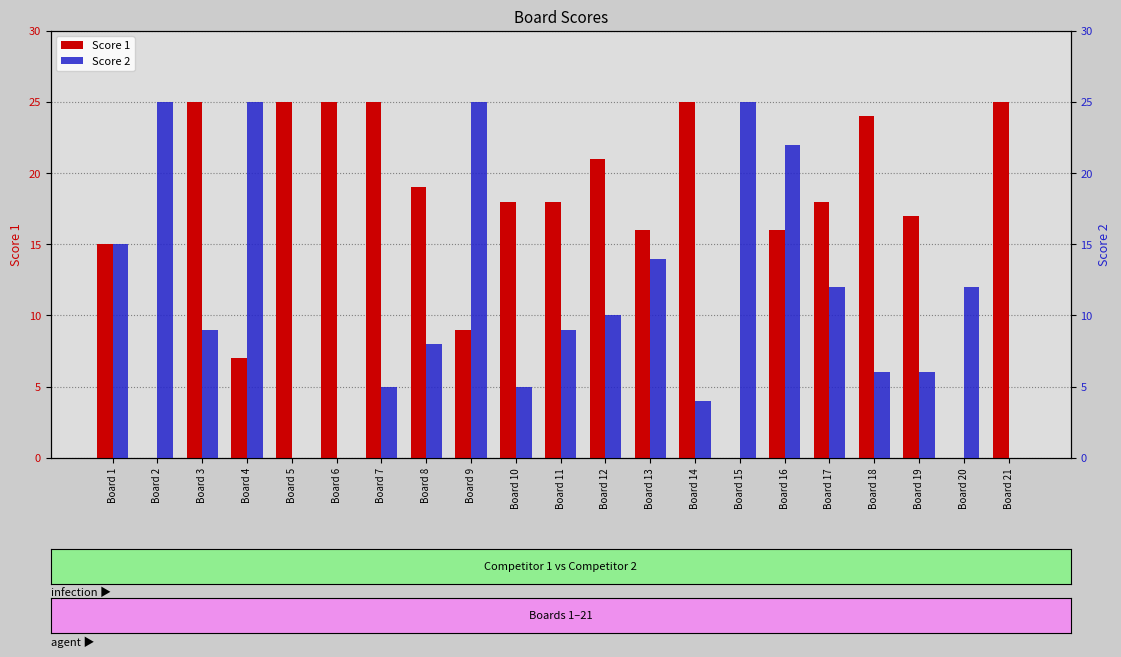

The Score 1 series shows 14 at Board 9. True or false?

False